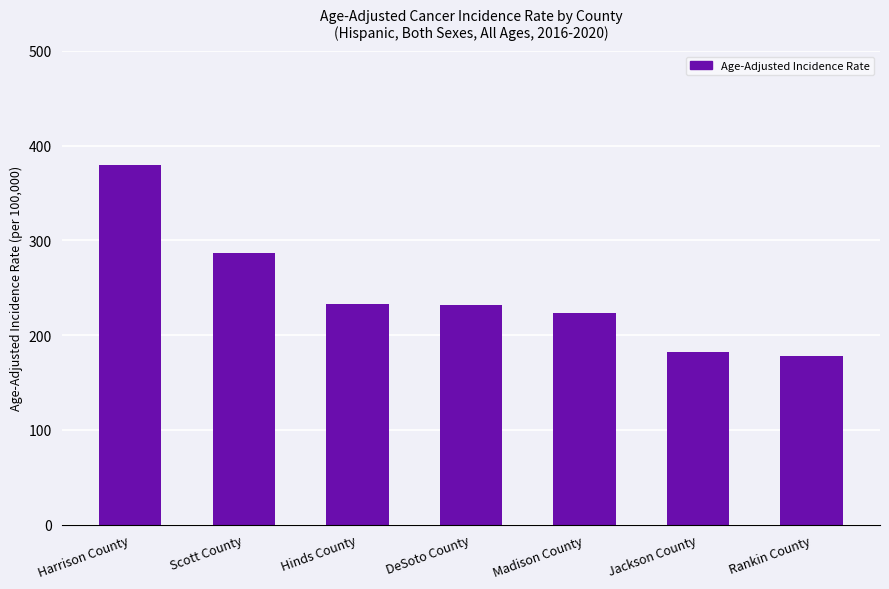

What is the ratio of the value at Jackson County to the value at Madison County?

0.8